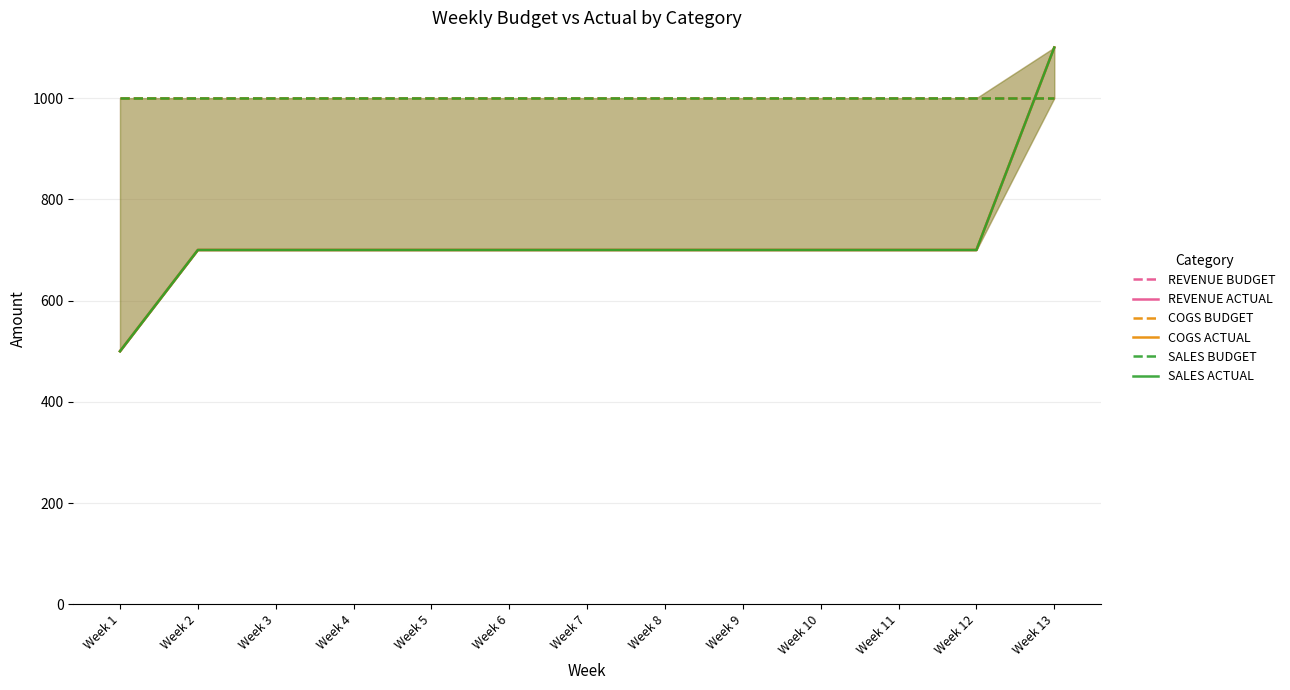

Which category has the highest value across all series?

Week 13